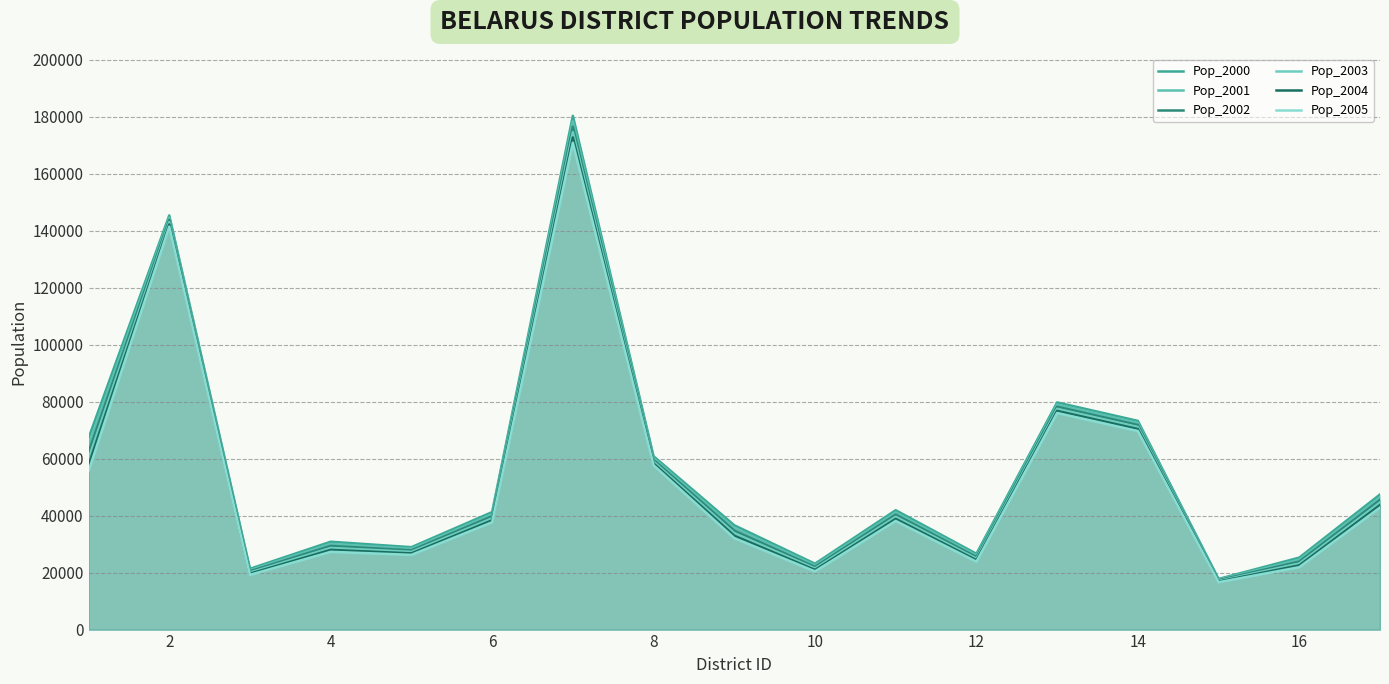

Rank the series at 14 from lowest to highest value.

Pop_2005, Pop_2004, Pop_2003, Pop_2002, Pop_2001, Pop_2000